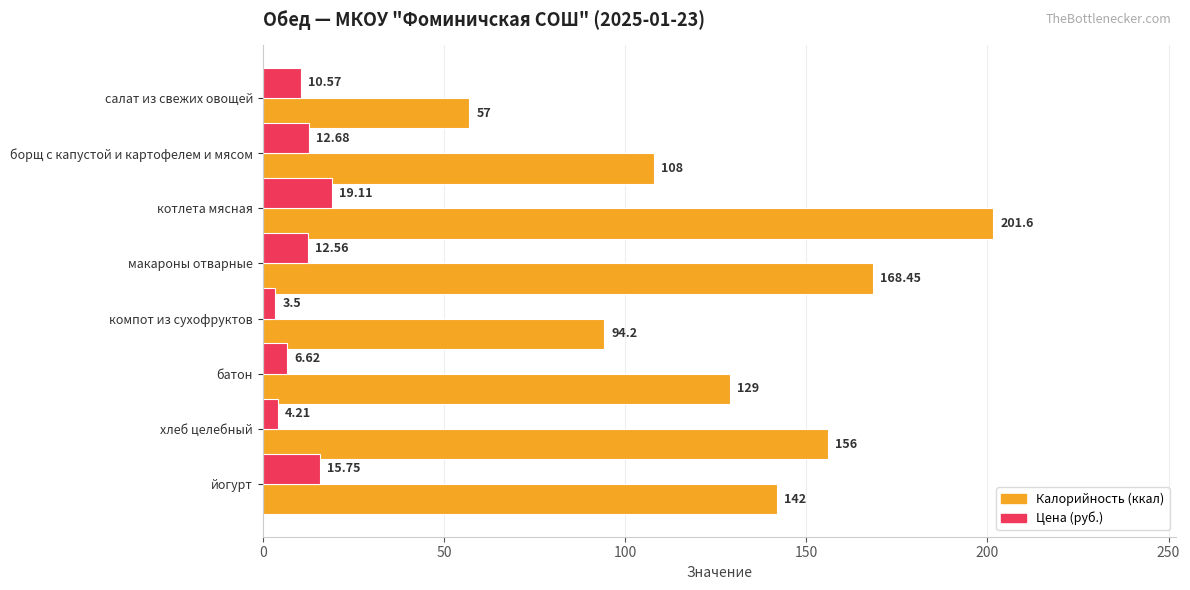

List the series in order of their overall mean, lowest first.

Цена (руб.), Калорийность (ккал)